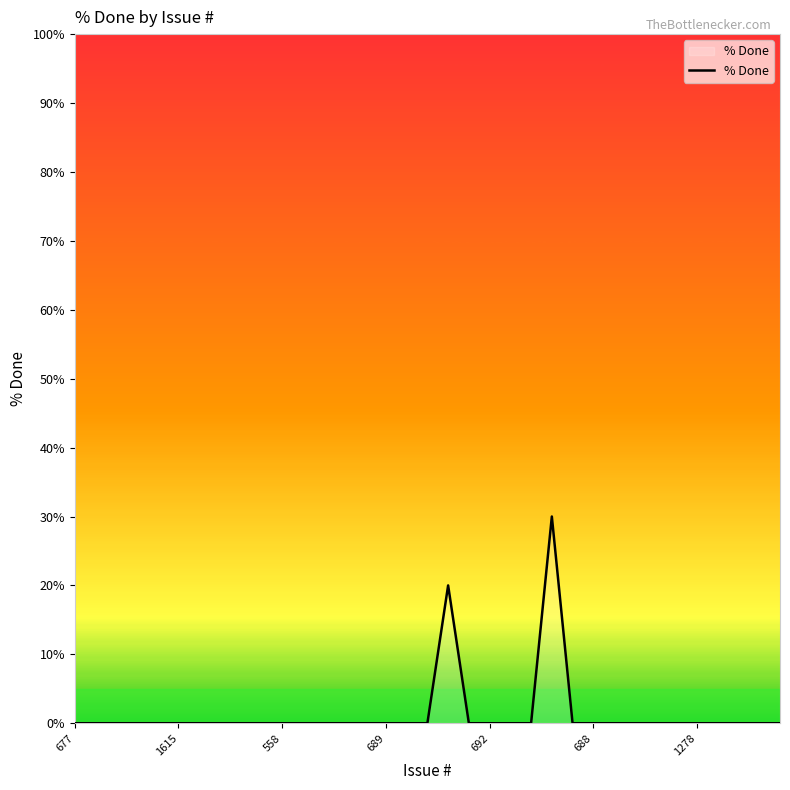

What is the greatest value displayed?

30